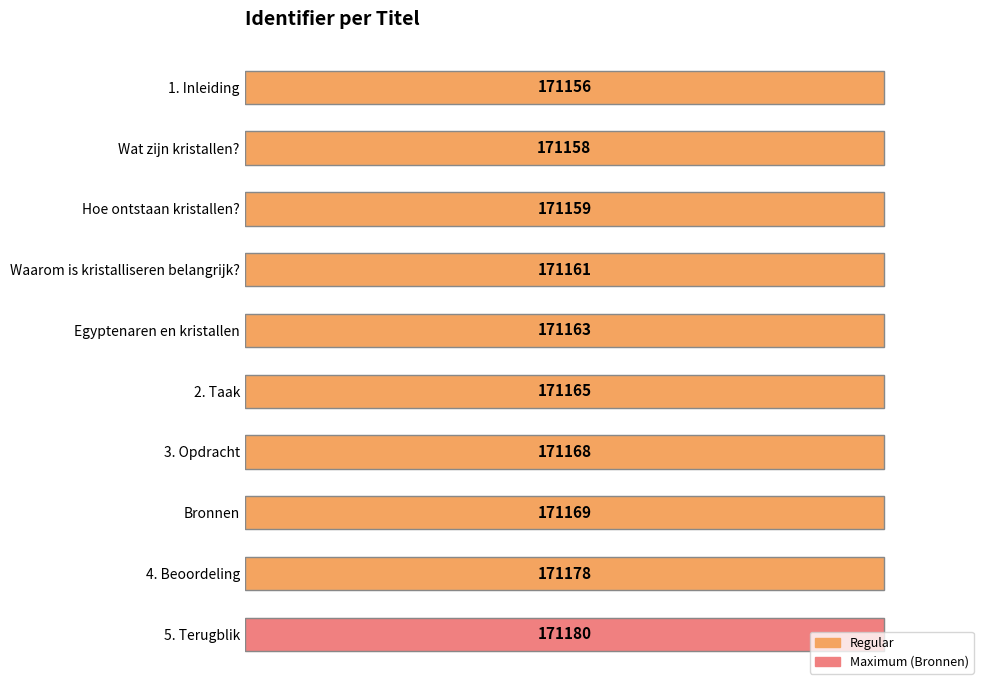

Are the bars horizontal?

Yes